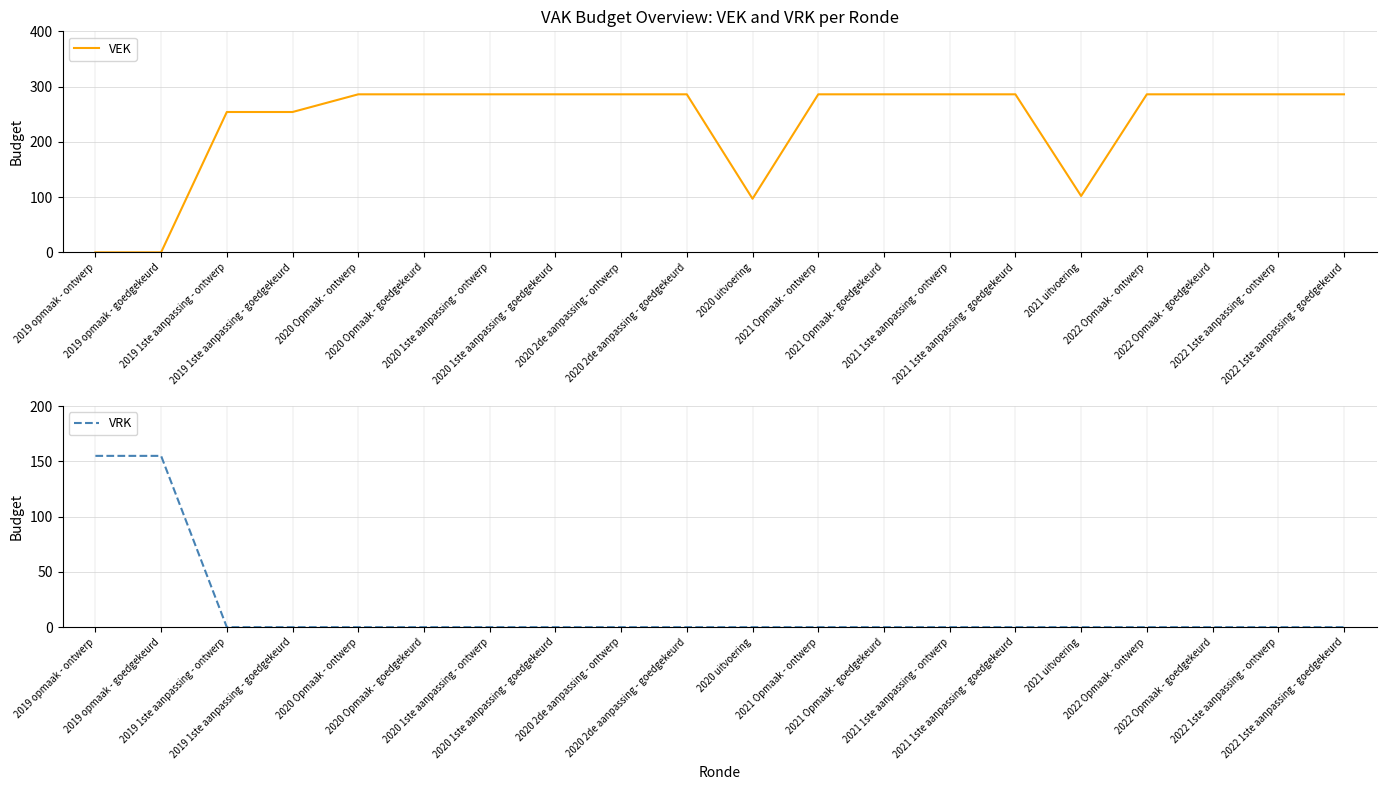

At which category is the sum across all series the highest?

2020 Opmaak - ontwerp